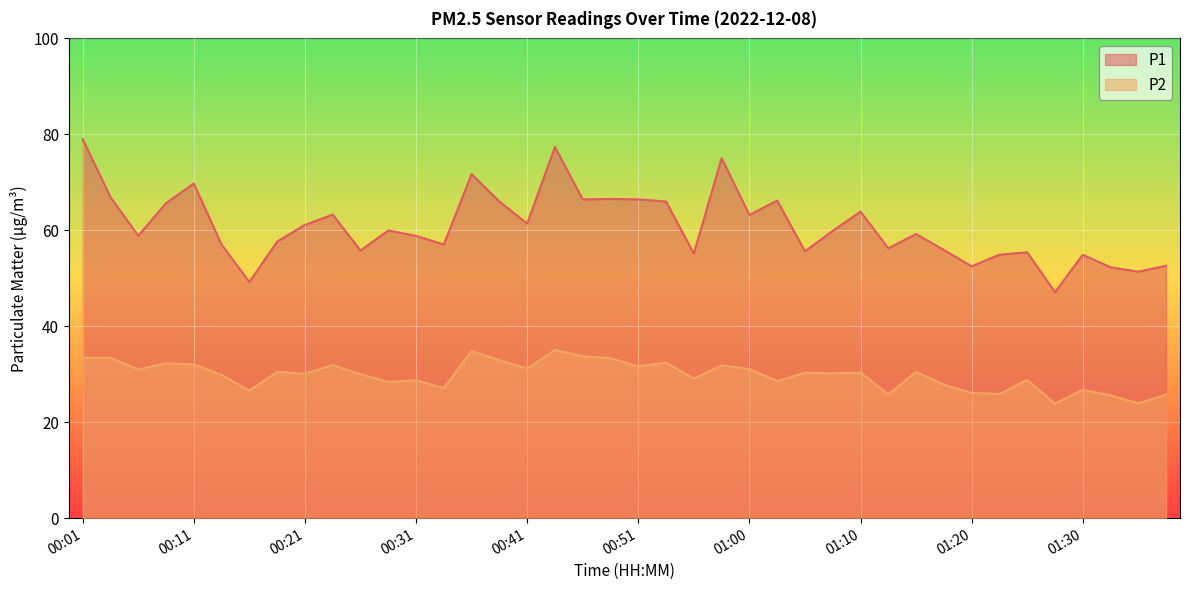

At which category does P2 reach its first local peak?

00:09